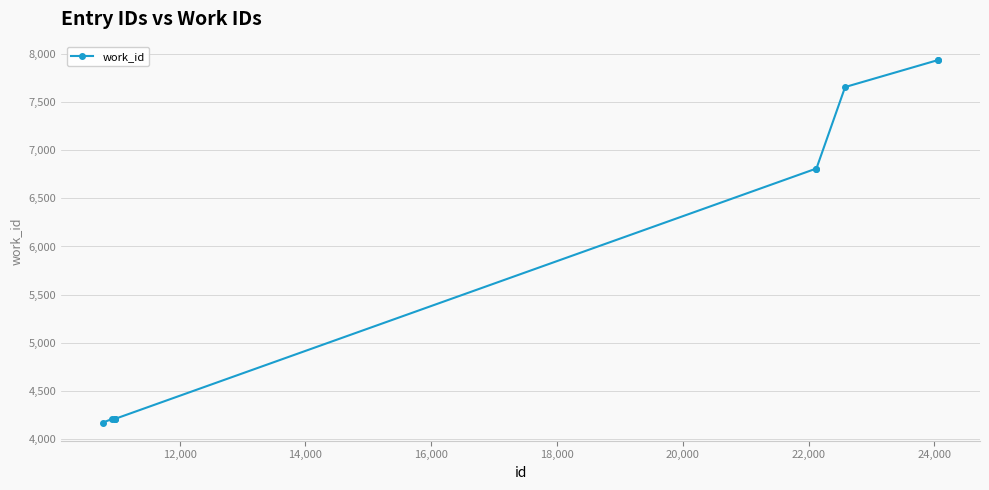

What is the difference between the maximum and minimum values?

3768